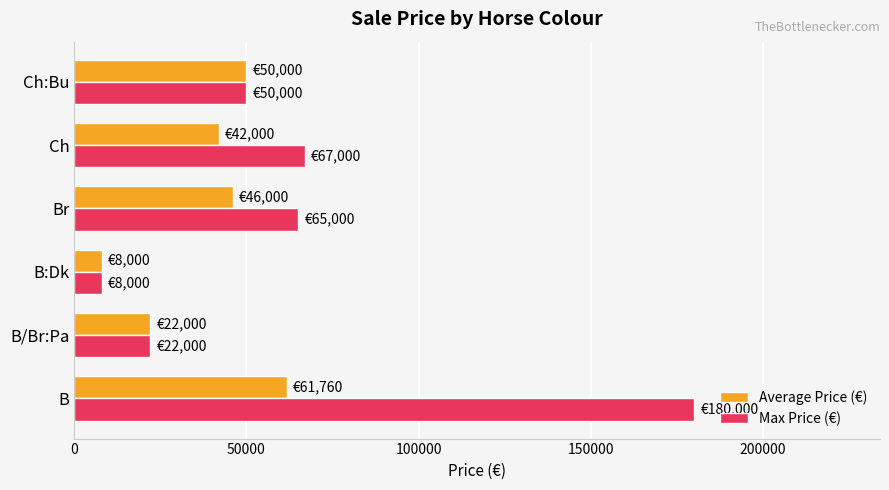

The Average Price (€) series shows 50000 at Ch:Bu. True or false?

True